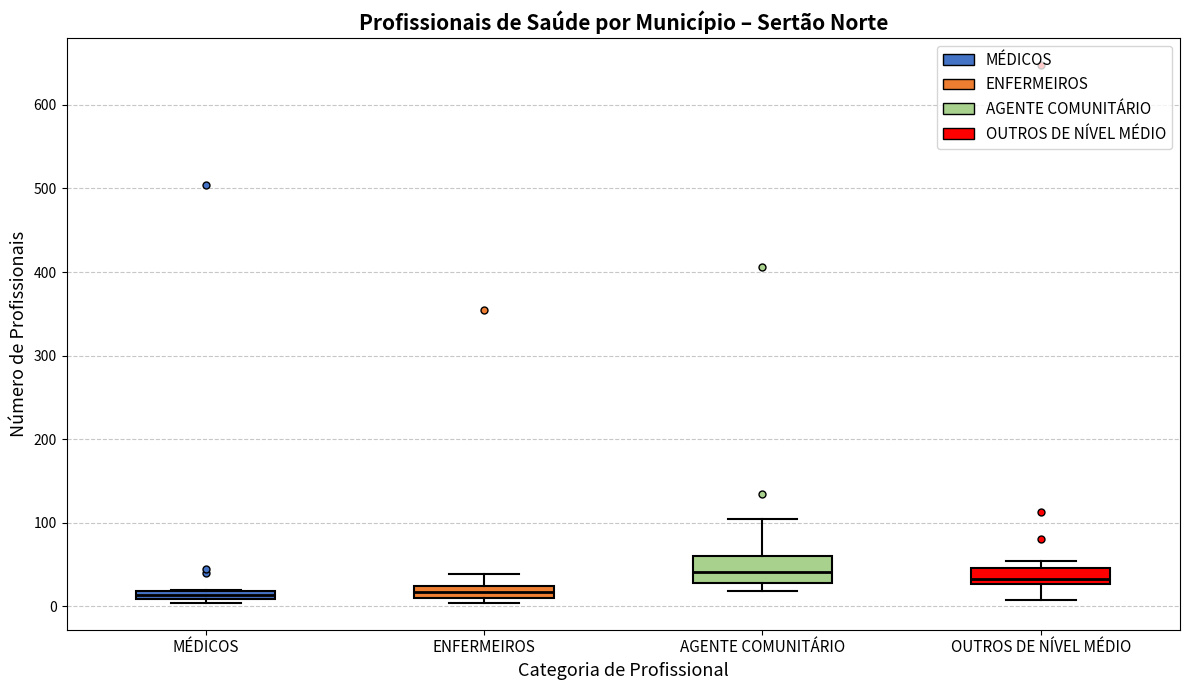

Which box is the tallest, from its lower edge to its upper edge?

AGENTE COMUNITÁRIO